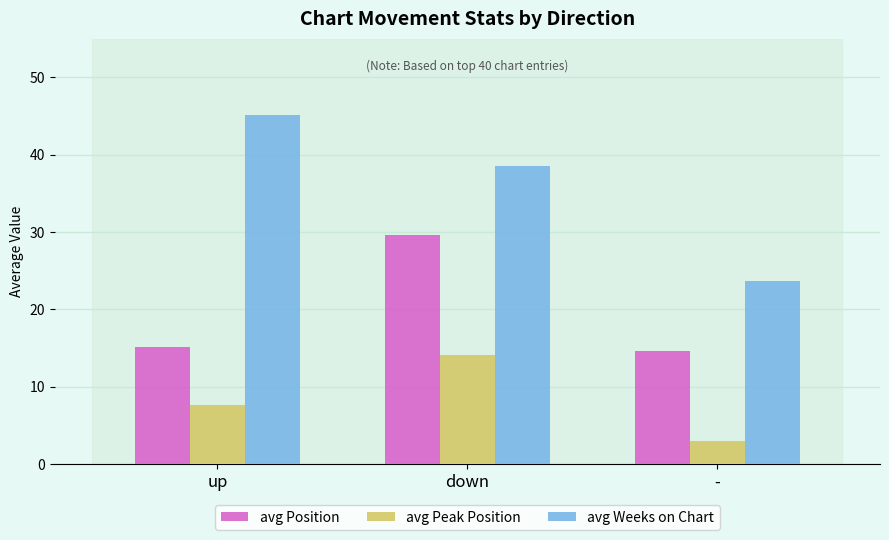

Which category has the highest value across all series?

up